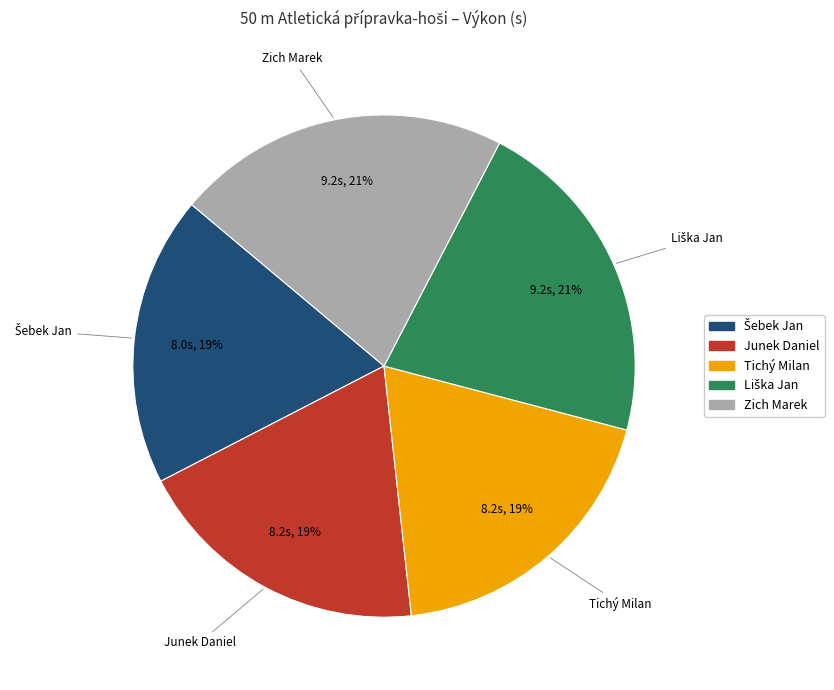

To the nearest percent, what is the average slice percentage?

20%